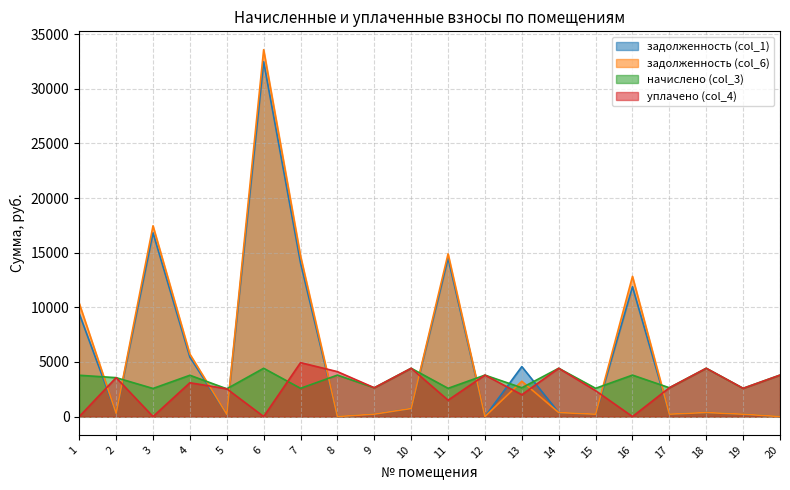

What is the maximum value for задолженность (col_6)?

33588.2